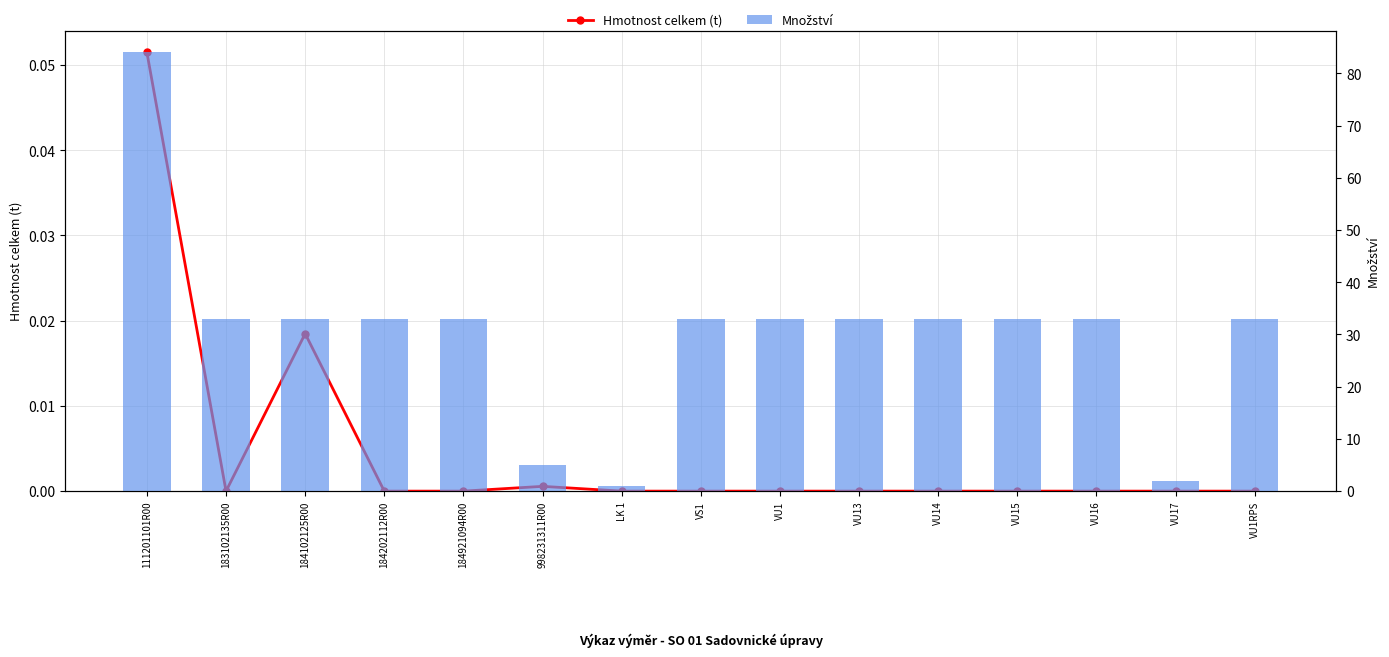

Which series has the largest range (max minus min)?

Množství